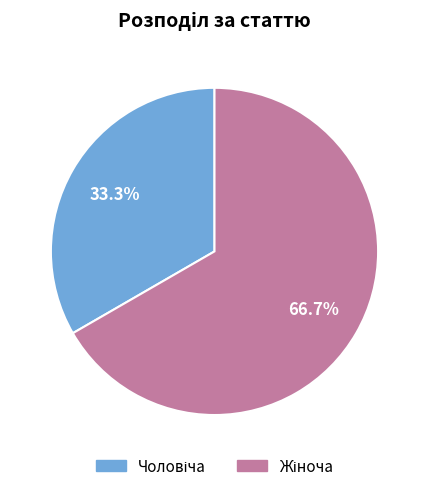

Rank the categories by value from highest to lowest.

Жіноча, Чоловіча